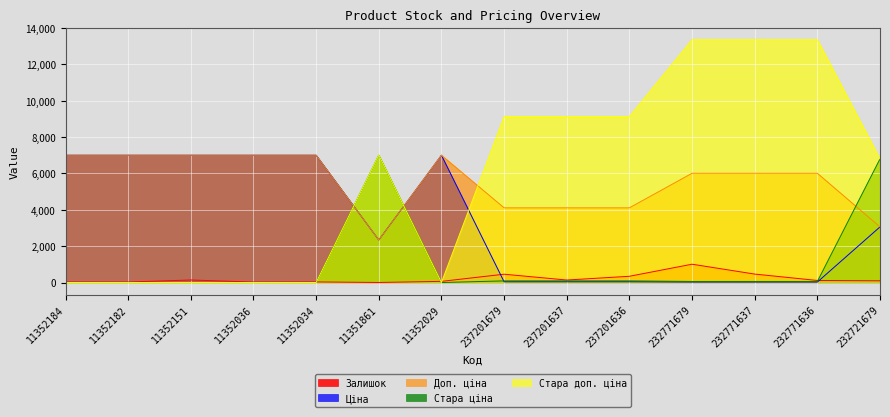

Is it true that Стара доп. ціна equals 7002.7 at 11351861?

True